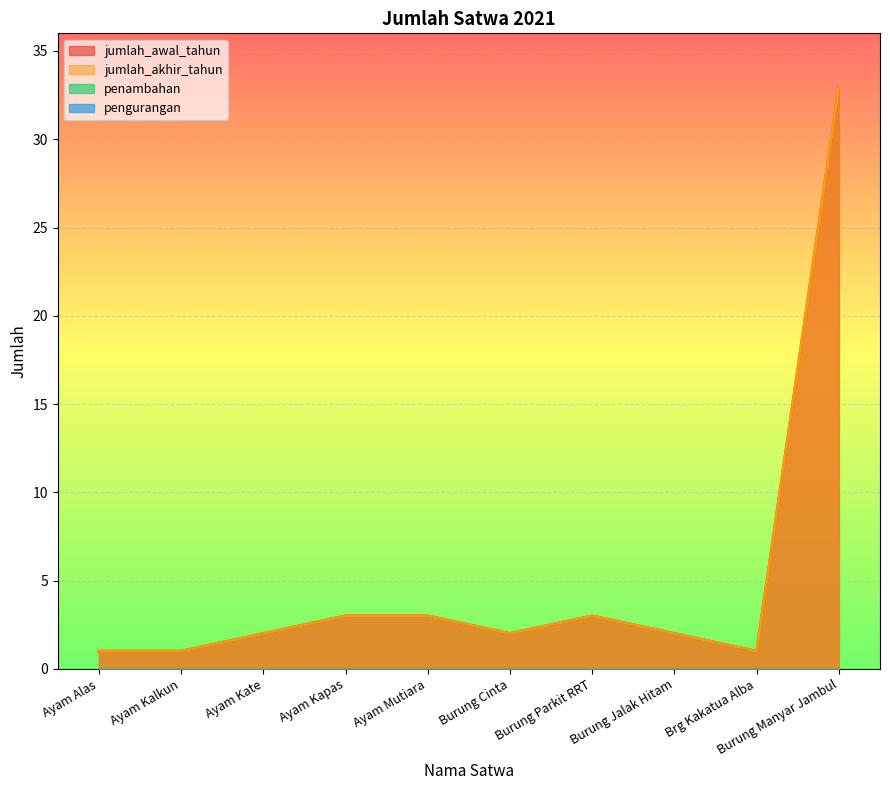

What is the sum of all jumlah_awal_tahun values?

51